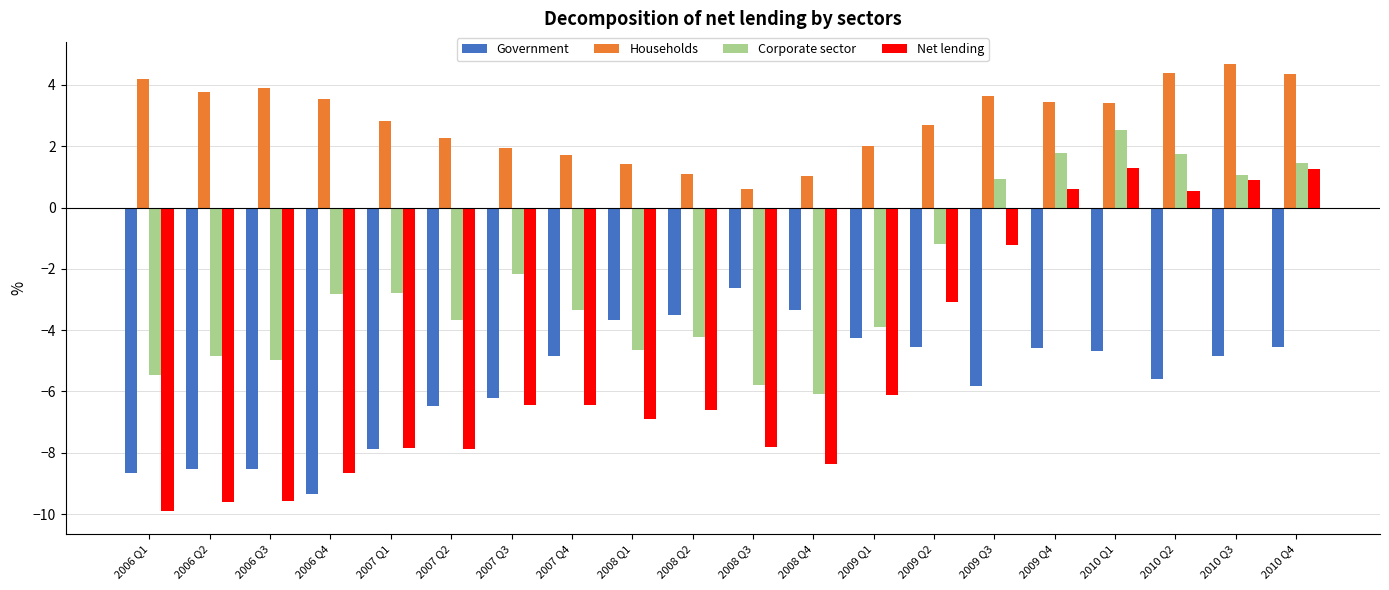

At 2010 Q3, list the series in order from largest to smallest.

Households, Corporate sector, Net lending, Government